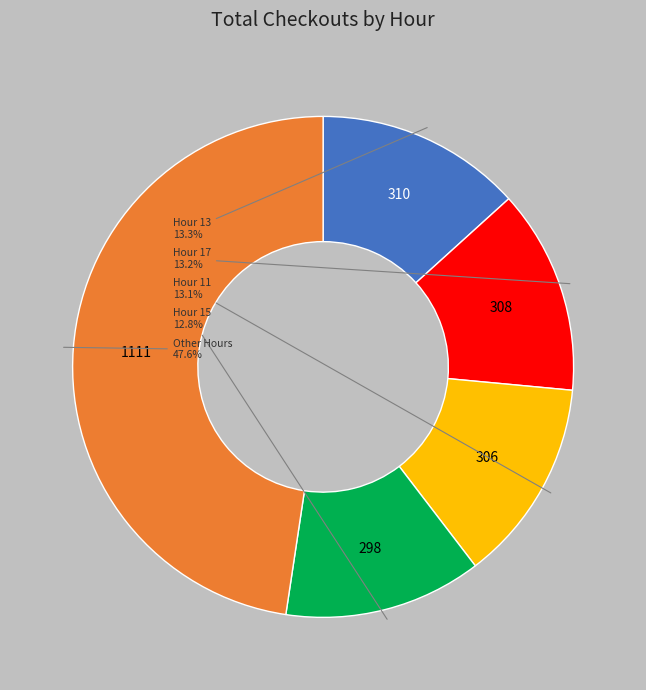

How many segments does this pie chart have?

5